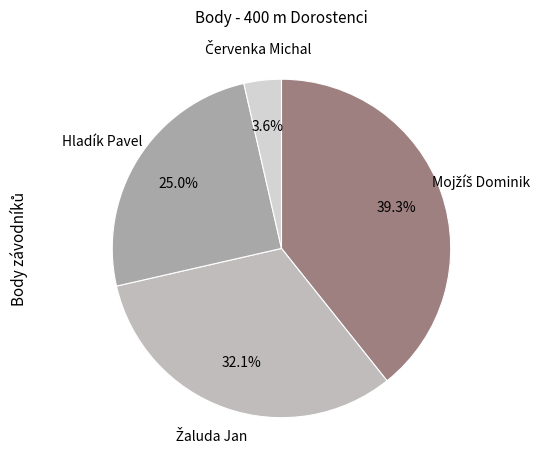

Count the number of slices in the pie.

4